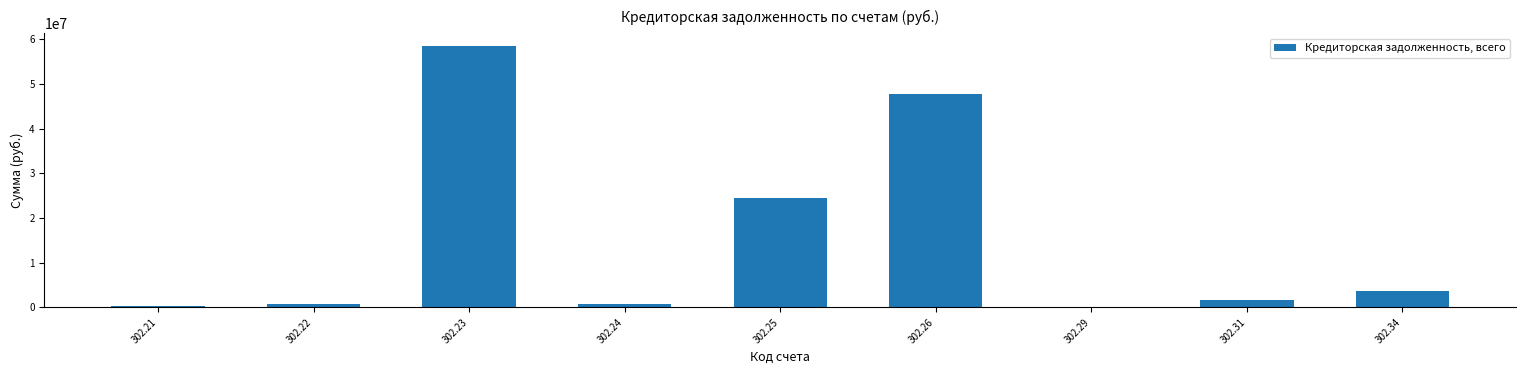

What is the change in value from 302.25 to 302.31?

-22770058.8